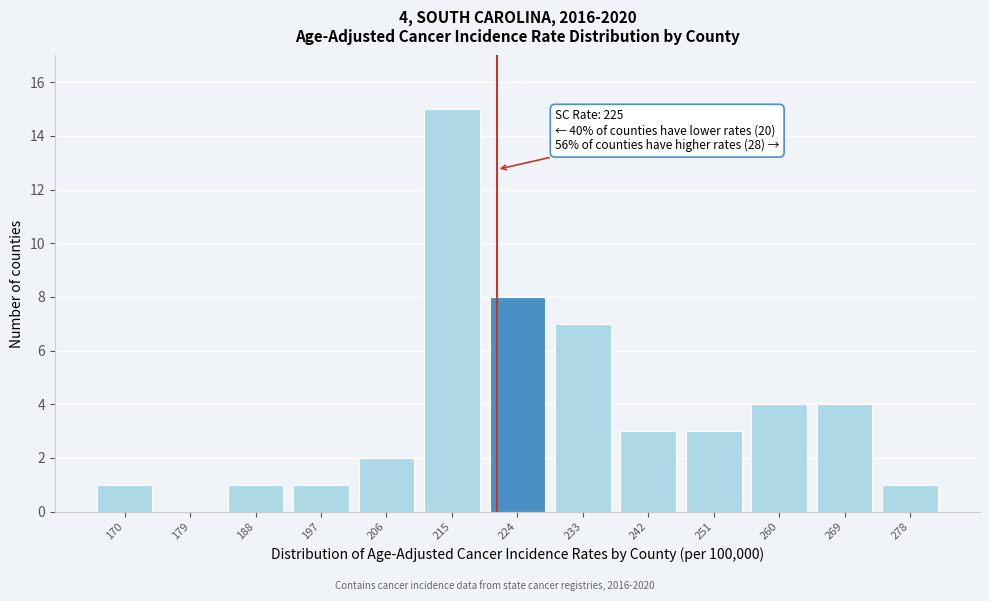

Reading left to right, what are all the values shown in this chart?

170=1	179=0	188=1	197=1	206=2	215=15	224=8	233=7	242=3	251=3	260=4	269=4	278=1